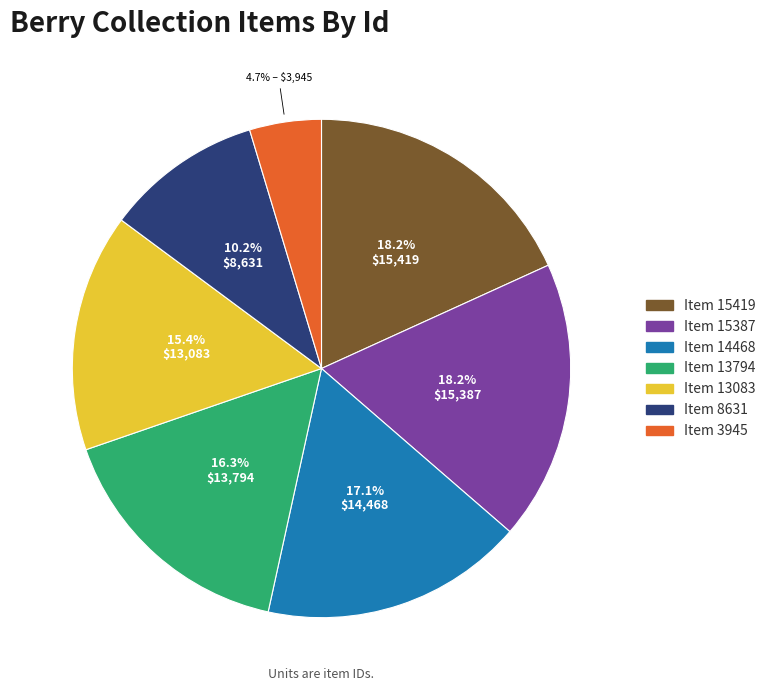

True or false: Item 15419 accounts for 12% of the total.

False